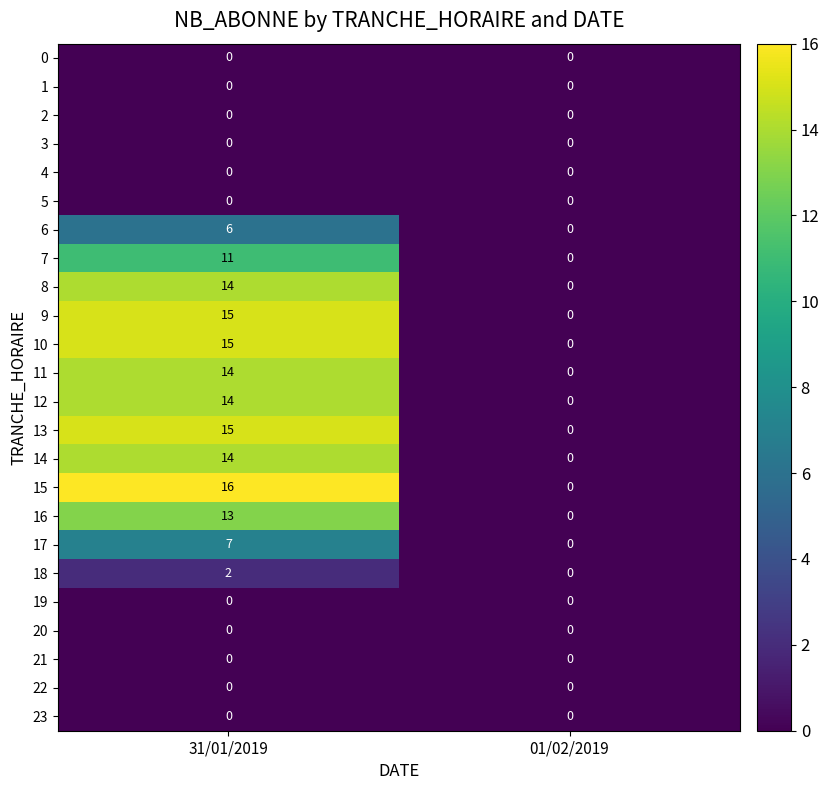

Which series changed the most between 31/01/2019 and 01/02/2019?

15